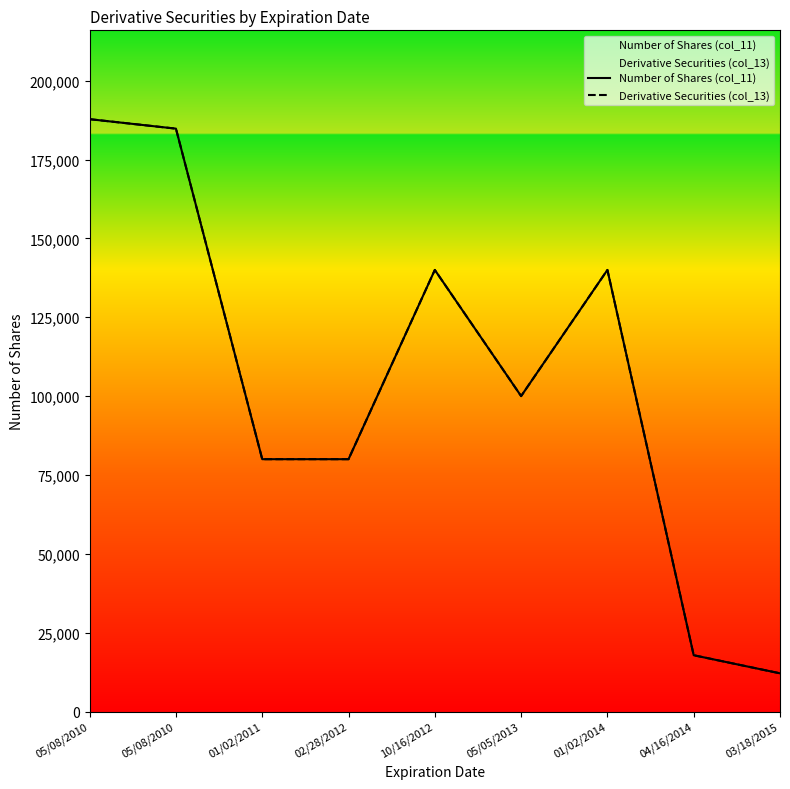

The Derivative Securities (col_13) series shows 17840 at 04/16/2014. True or false?

True